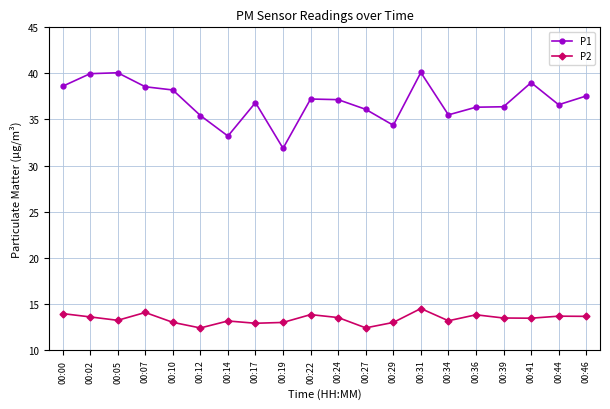

Is this an area chart (filled region under the line)?

No